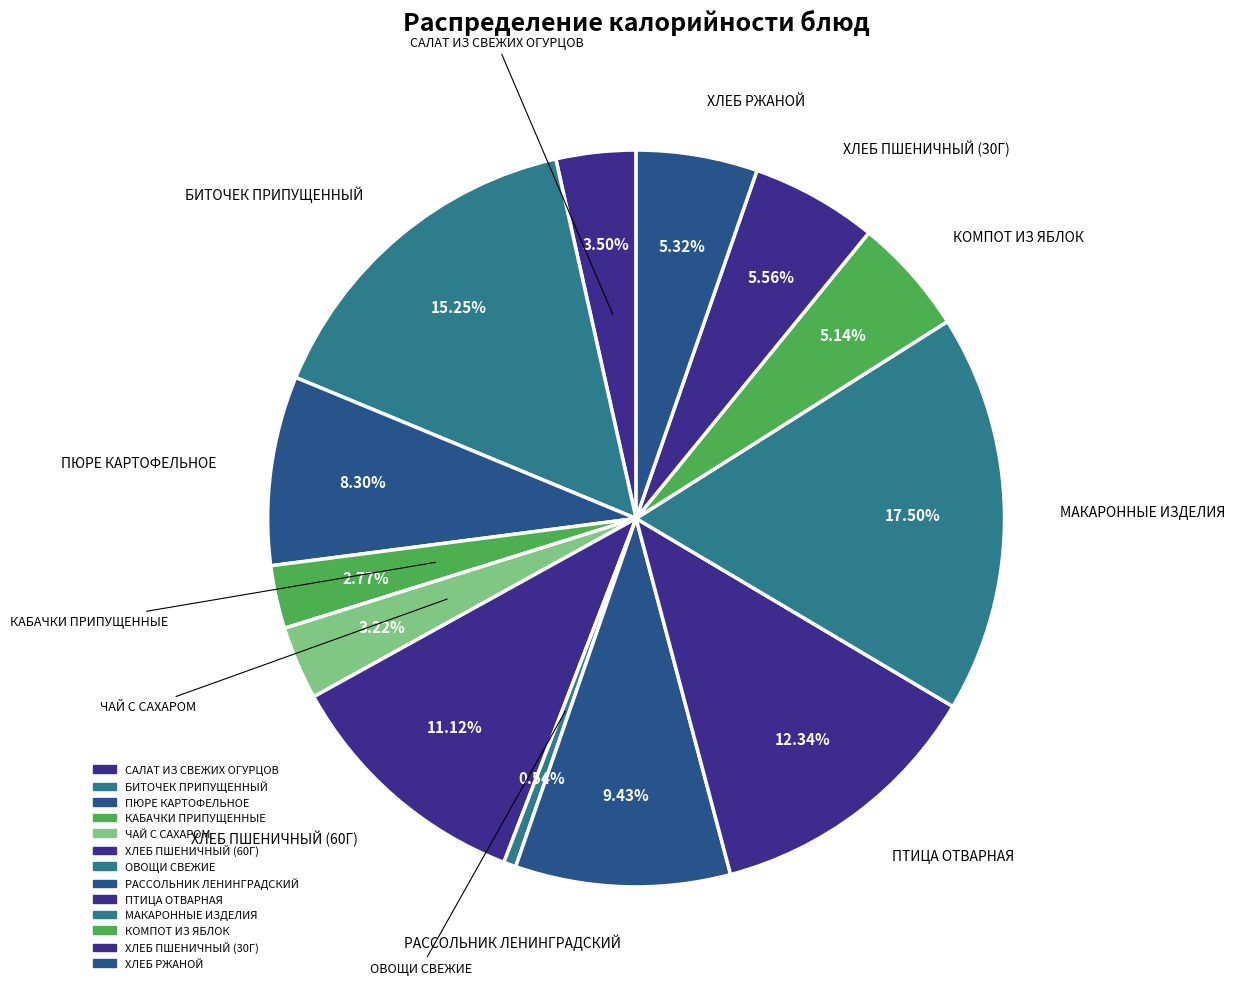

What percentage do ХЛЕБ ПШЕНИЧНЫЙ (30Г) and РАССОЛЬНИК ЛЕНИНГРАДСКИЙ together represent?

15.0%